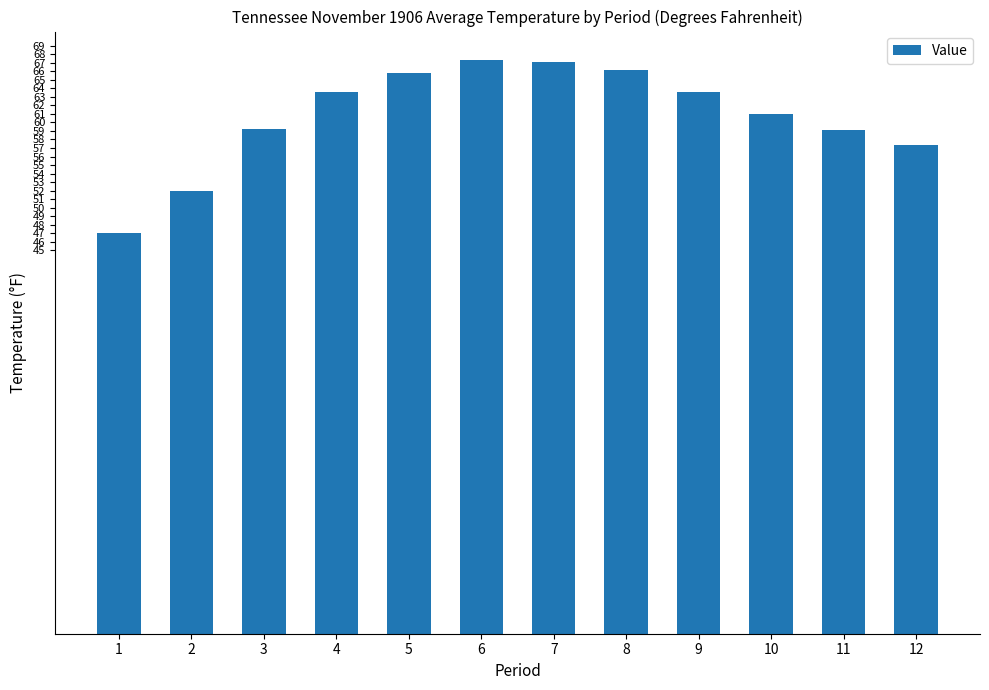

Are the bars grouped side by side (vs. stacked)?

No